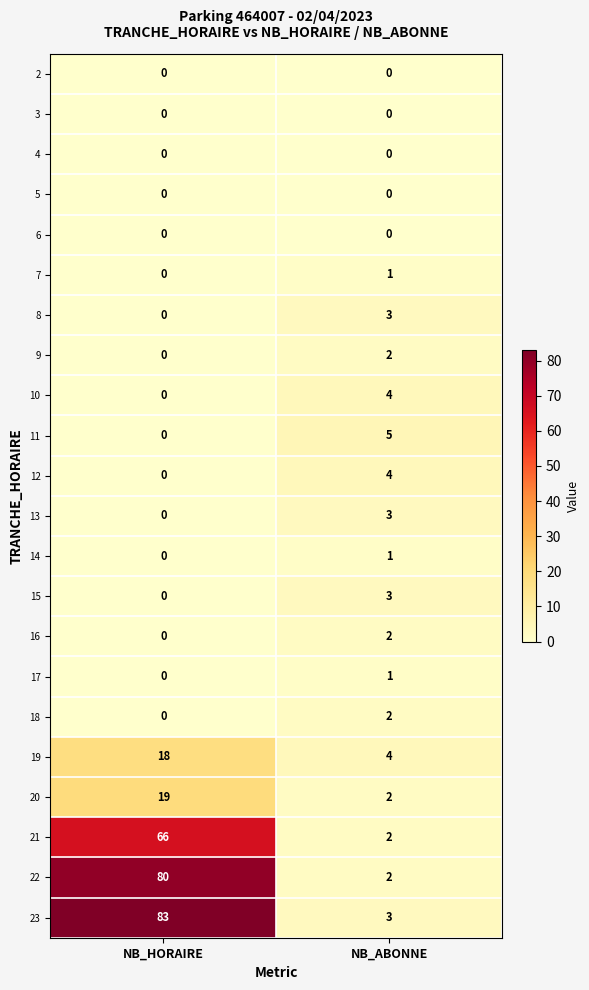

What is the difference between the maximum and minimum values in the 12 series?

4